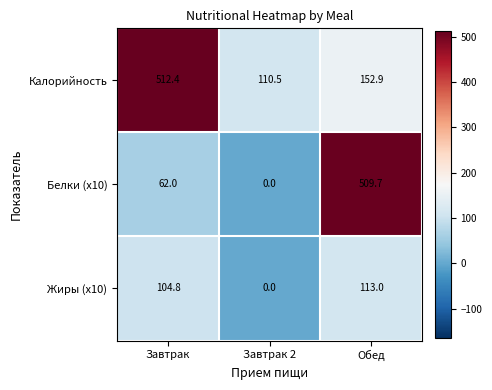

How many values in the Калорийность series exceed 152?

2